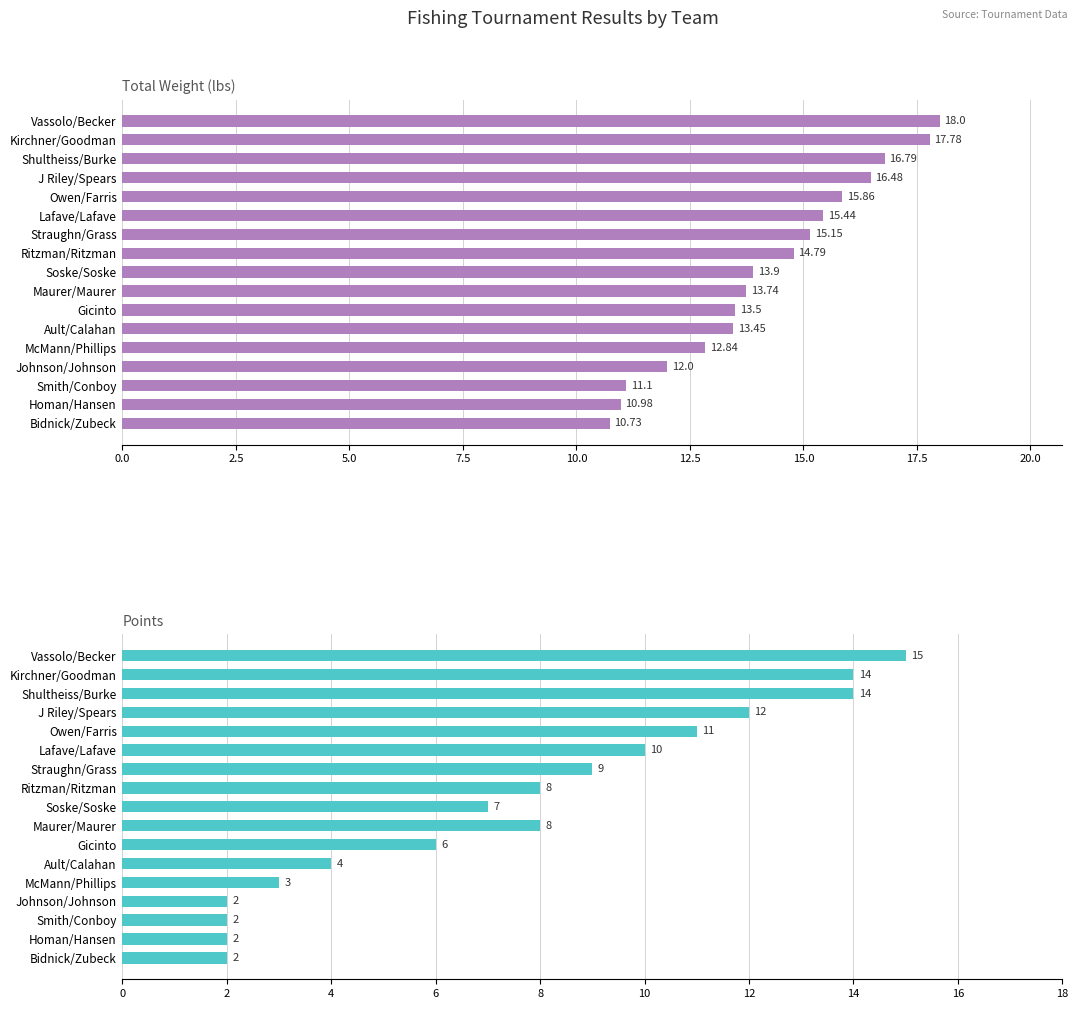

True or false: Points has a value of 20.2 at Shultheiss/Burke.

False